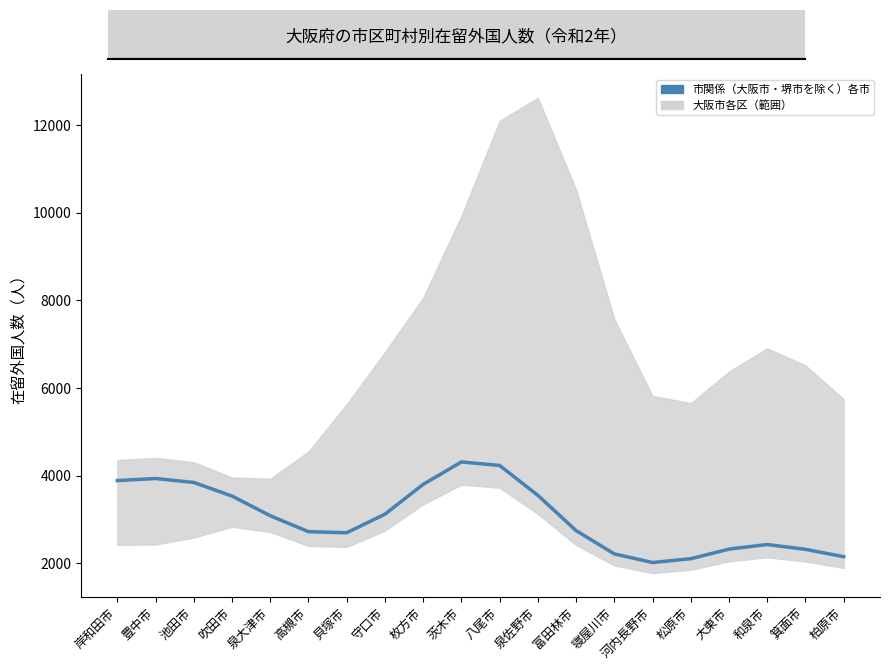

How many interior local peaks does the 大阪市各区 series have?

2